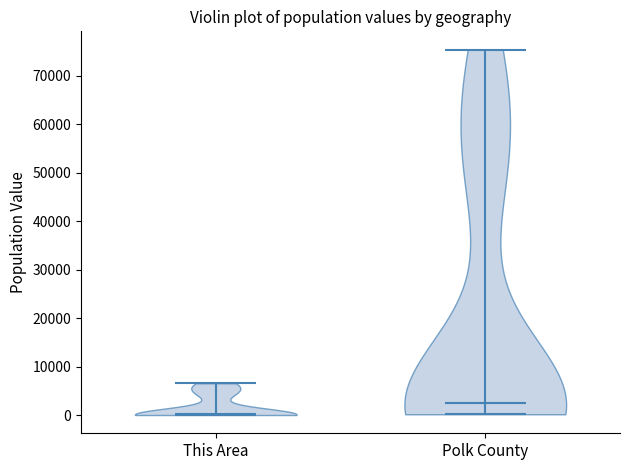

Which violin has the lowest median line?

This Area